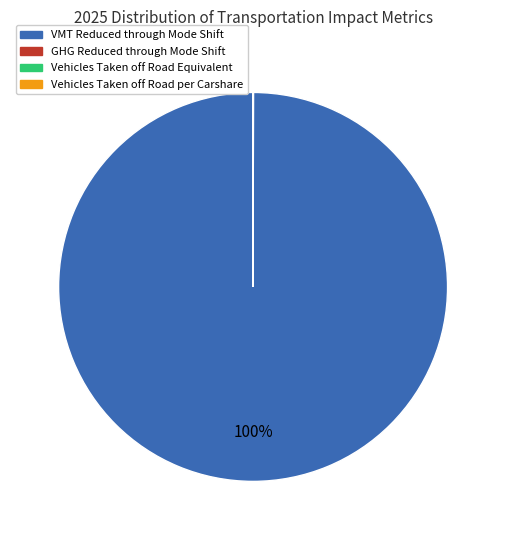

Which category accounts for the majority?

VMT Reduced through Mode Shift